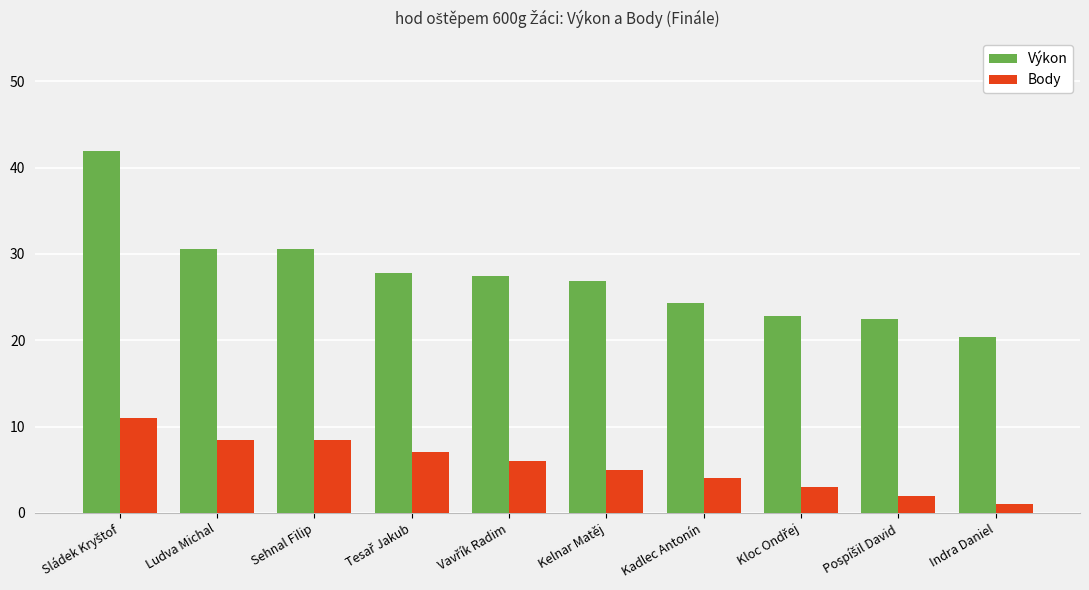

What is the difference between the maximum and second lowest values in the Výkon series?

19.4